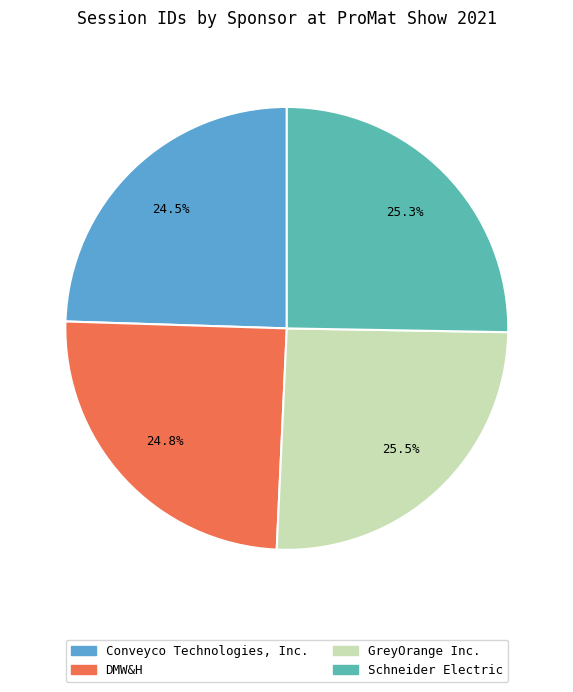

To the nearest percent, what is the difference between the Conveyco Technologies, Inc. and Schneider Electric slice percentages?

1%